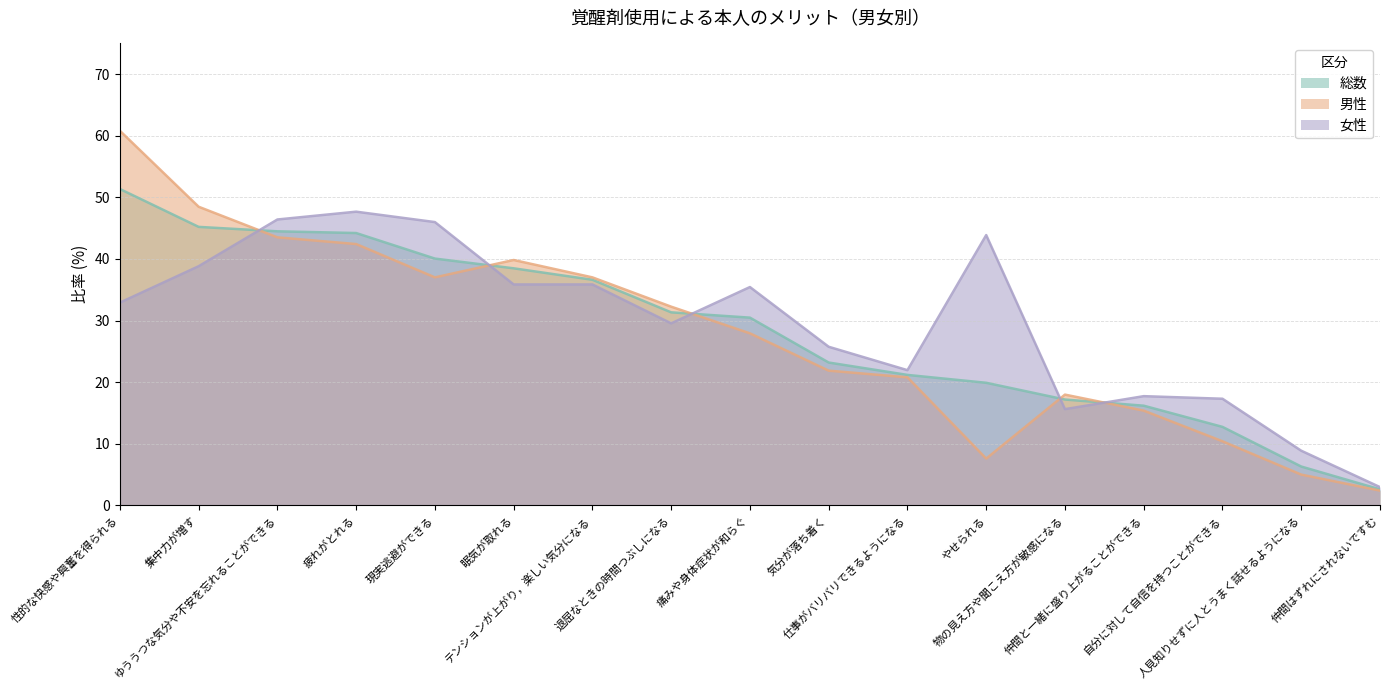

How many categories are shown in the chart?

17